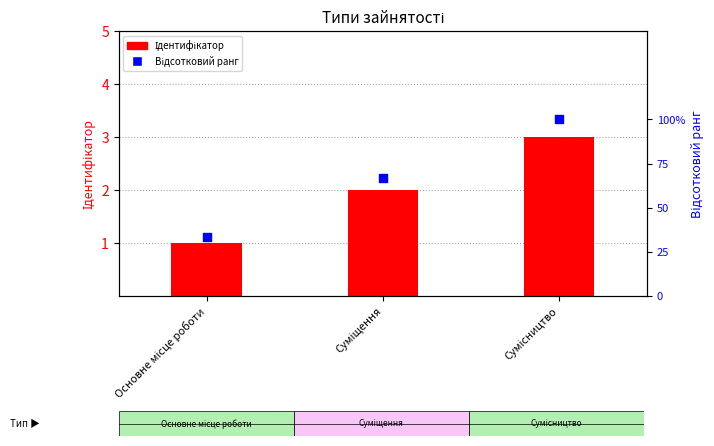

Which series has the widest spread of Y values?

Відсотковий ранг